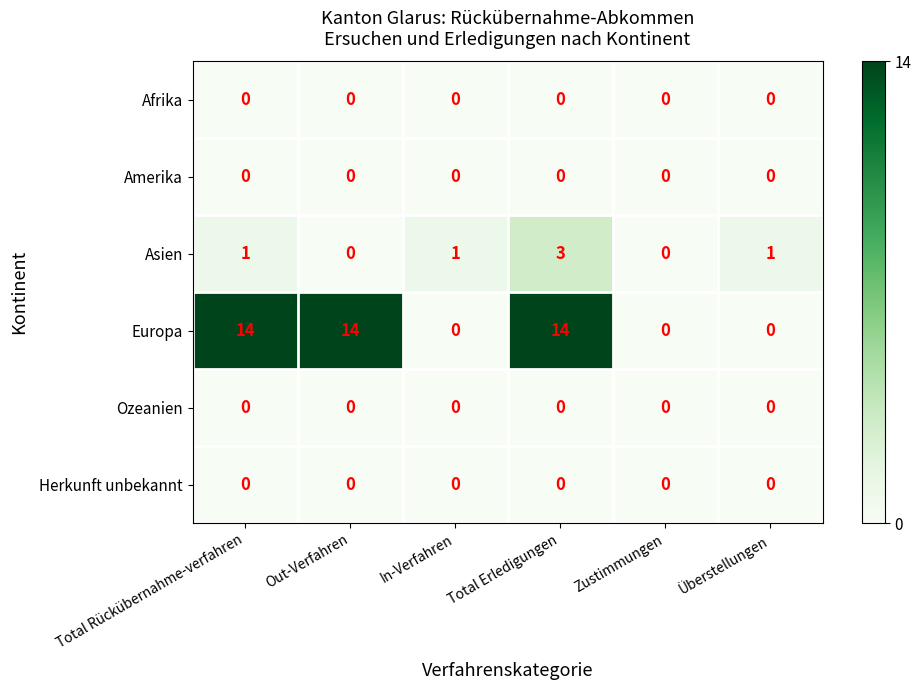

At which category is the sum across all series the highest?

Total Erledigungen